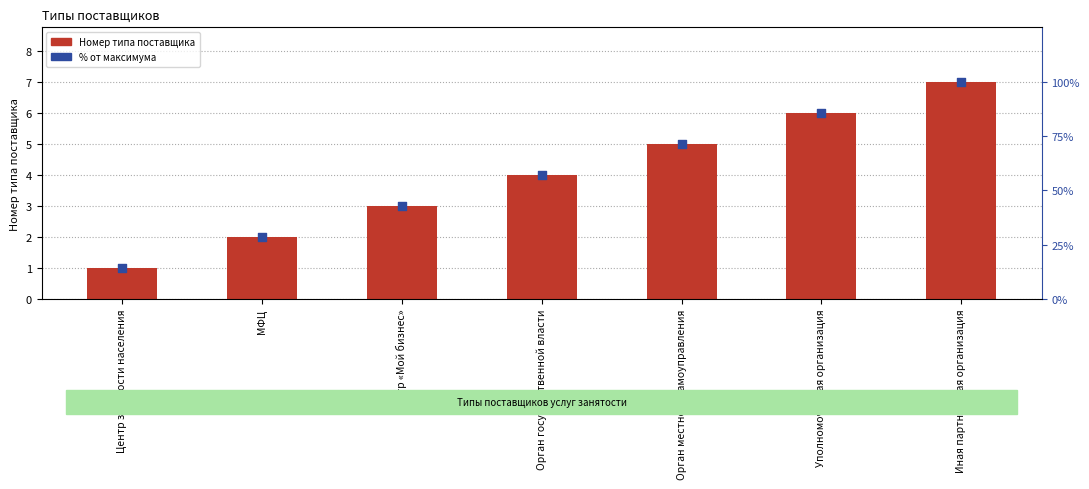

At which category is the sum across all series the highest?

Иная партнерская организация